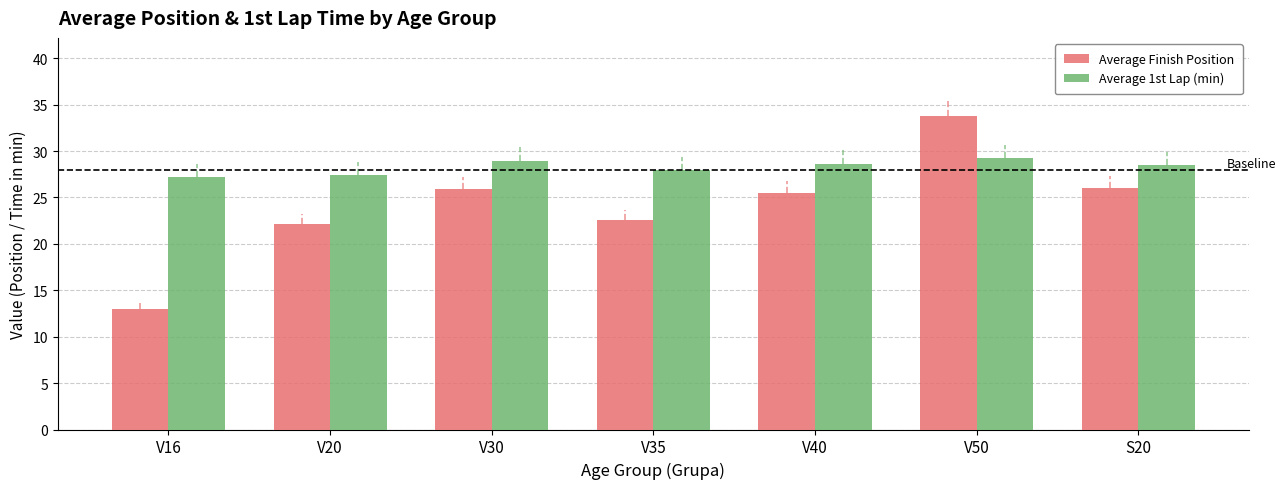

At which label does Average Finish Position reach its minimum?

V16